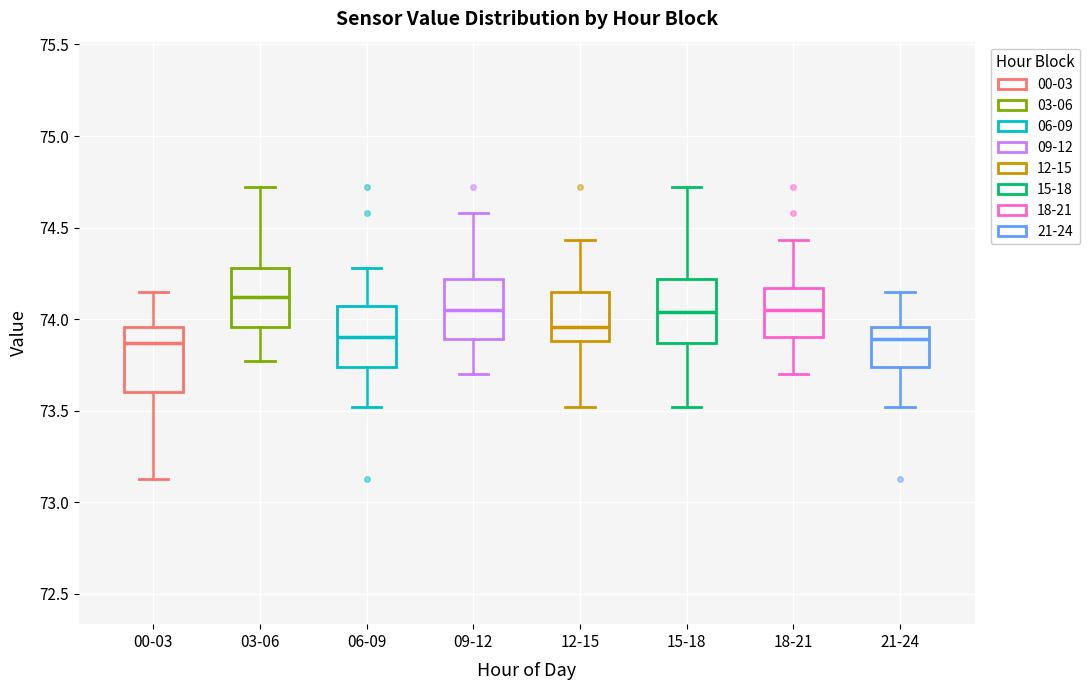

Reading left to right, read every box against the y-axis: the position of its median line, the range the box covers, and the ends of its whiskers. The values are not printed on the chart, so give them approximately, as read against the axis.

00-03: median 73.85, box 73.60 to 73.95, whiskers 73.15 to 74.15
03-06: median 74.10, box 73.95 to 74.30, whiskers 73.75 to 74.70
06-09: median 73.90, box 73.75 to 74.05, whiskers 73.50 to 74.30
09-12: median 74.05, box 73.90 to 74.20, whiskers 73.70 to 74.60
12-15: median 73.95, box 73.90 to 74.15, whiskers 73.50 to 74.45
15-18: median 74.05, box 73.85 to 74.20, whiskers 73.50 to 74.70
18-21: median 74.05, box 73.90 to 74.15, whiskers 73.70 to 74.45
21-24: median 73.90, box 73.75 to 73.95, whiskers 73.50 to 74.15